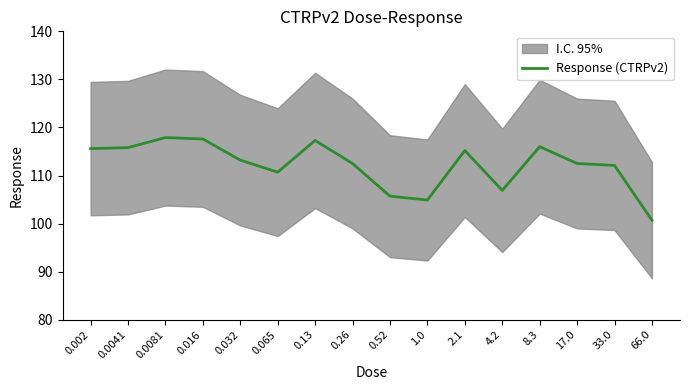

Reading left to right, list all the values displayed in this chart.

115.6	115.8	117.9	117.6	113.2	110.7	117.3	112.5	105.7	104.9	115.2	106.9	116.0	112.5	112.1	100.7